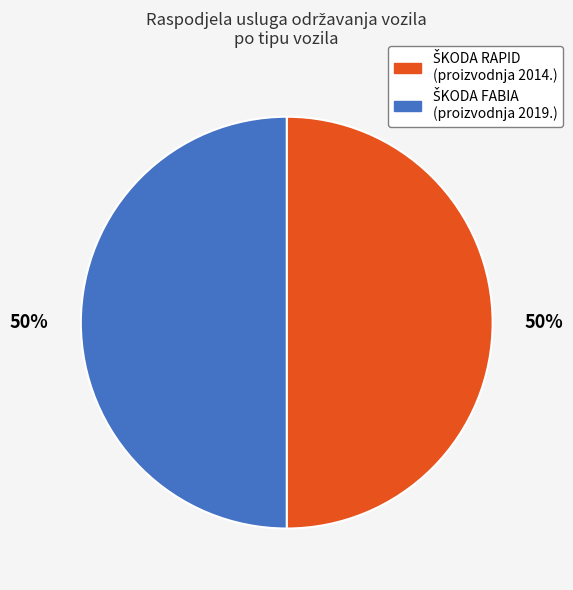

To the nearest percent, what is the average slice percentage?

50%